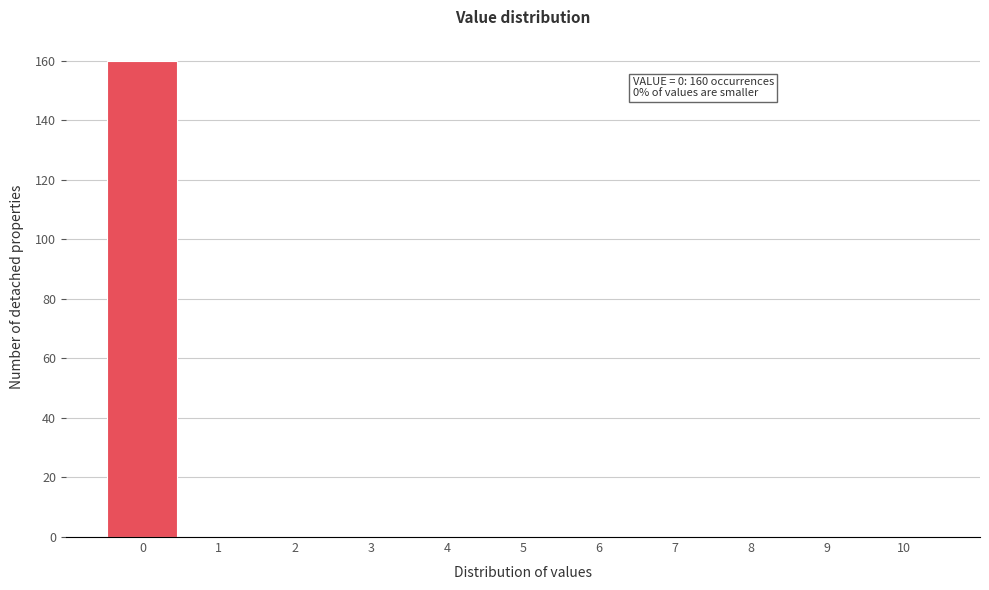

Which range on the x-axis has the tallest bar?

-0.5 to 0.5